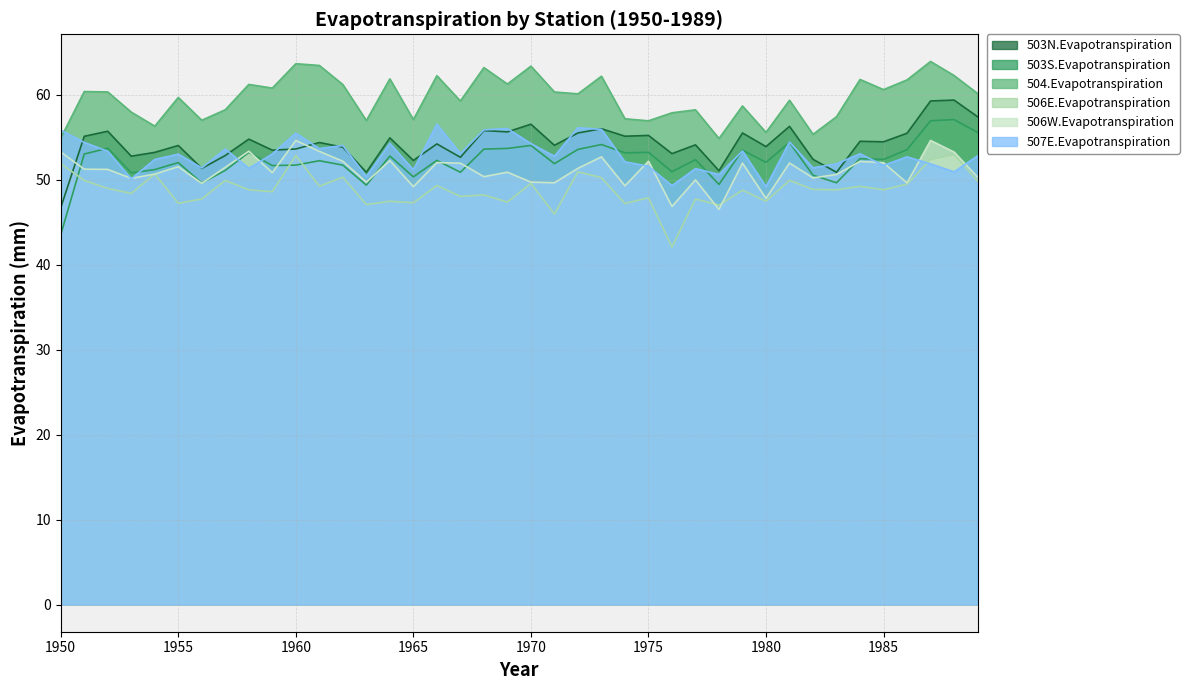

At which label does 504.Evapotranspiration reach its peak?

1987